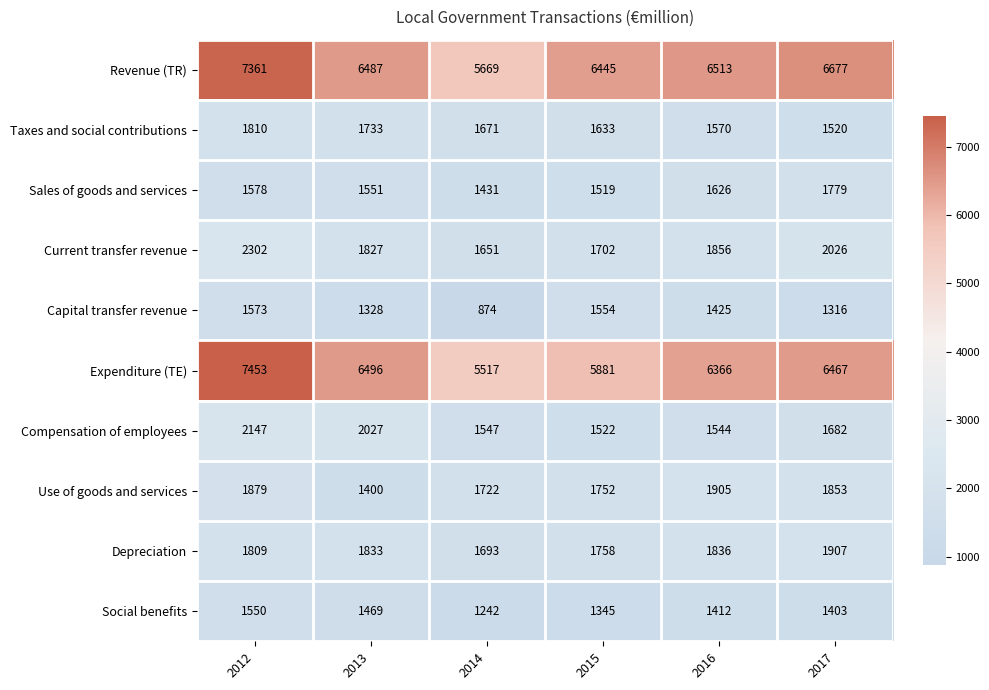

What is the difference between the second highest and second lowest values in the Use of goods and services series?

157